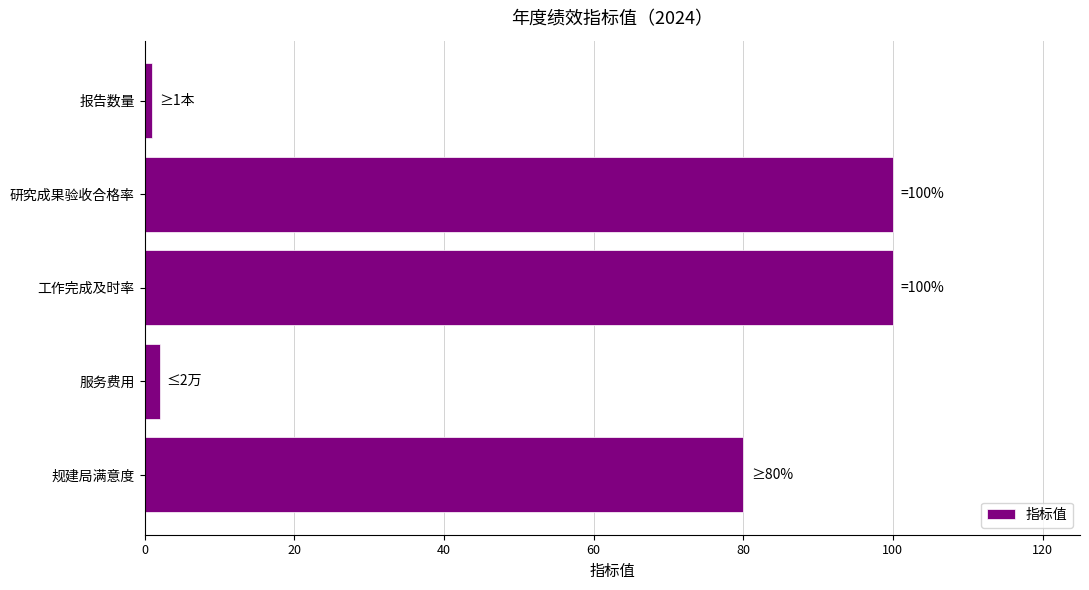

Are the bars horizontal?

Yes